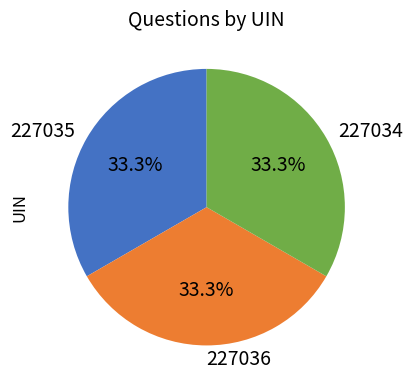

Does any single category account for the majority?

No